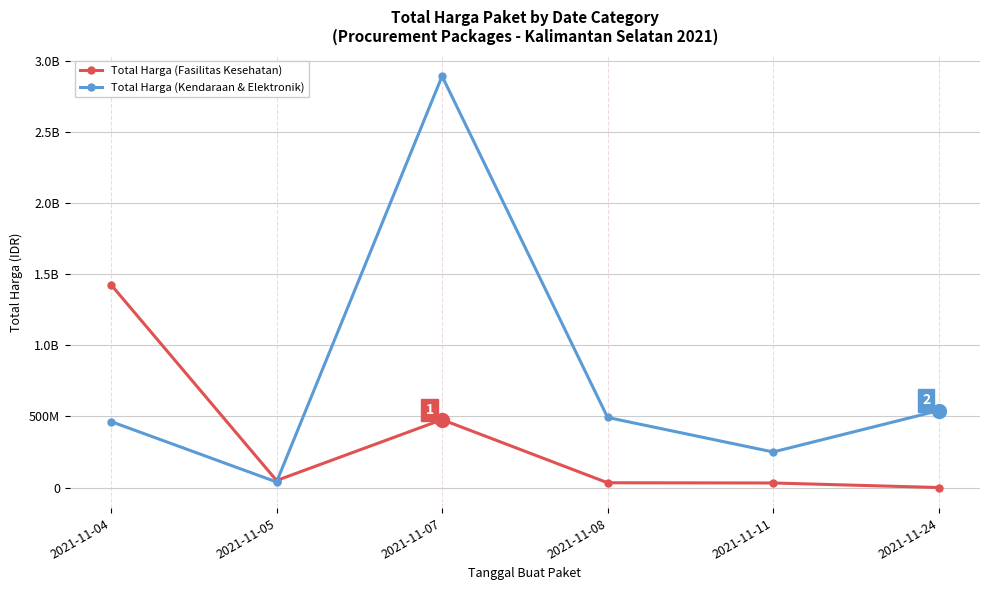

Where do Total Harga (Fasilitas Kesehatan) and Total Harga (Kendaraan & Elektronik) first cross each other?

2021-11-05 and 2021-11-07